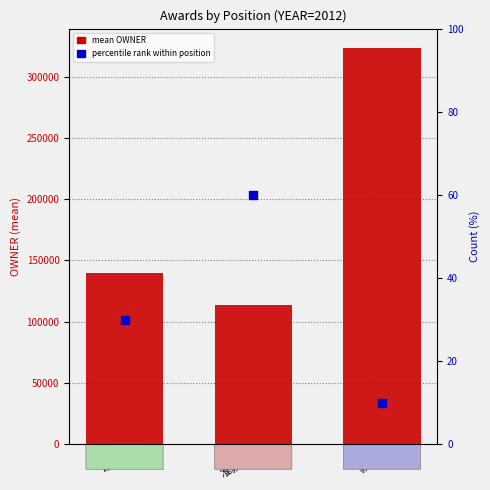

Is the value of percentile rank within position at 助教 greater than the value of mean OWNER at 准教授?

No